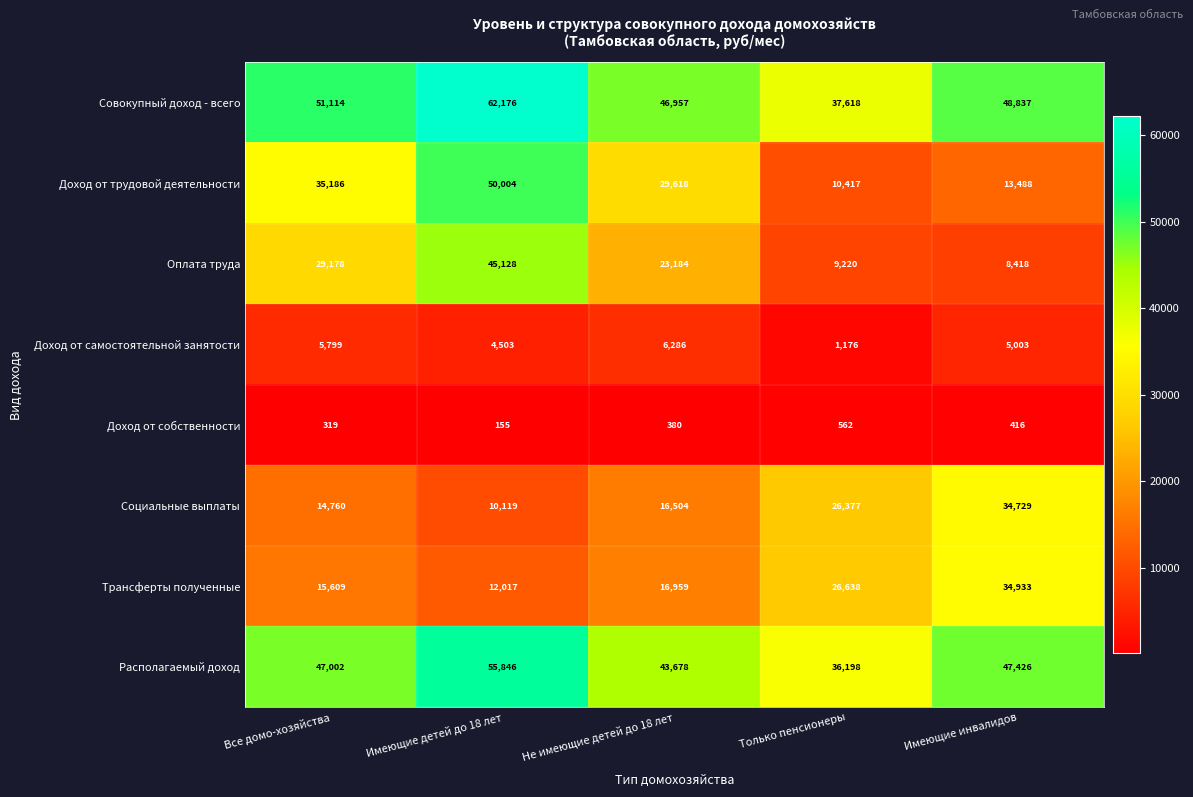

Is it true that Совокупный доход - всего equals 84955 at Имеющие инвалидов?

False